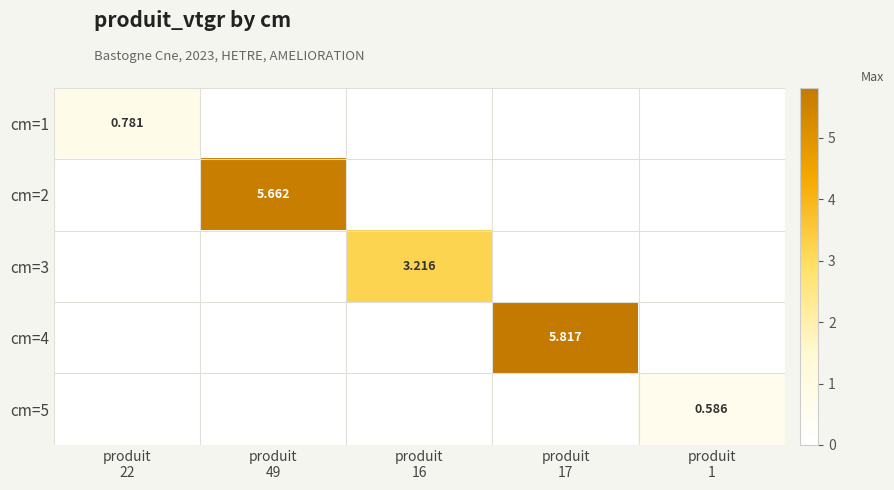

How many data points does each series have?

5